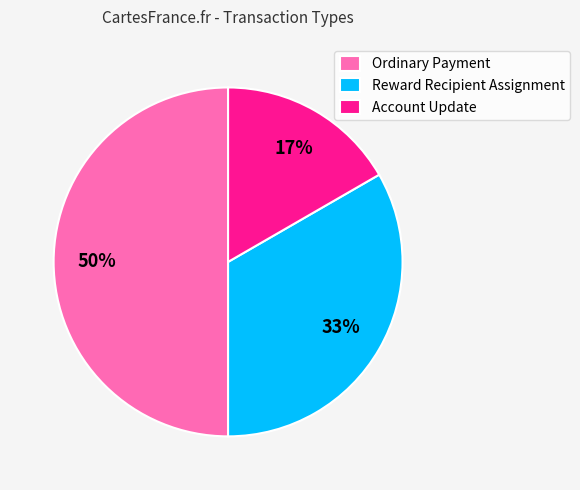

To the nearest percent, what is the combined percentage of Ordinary Payment and Reward Recipient Assignment?

83%